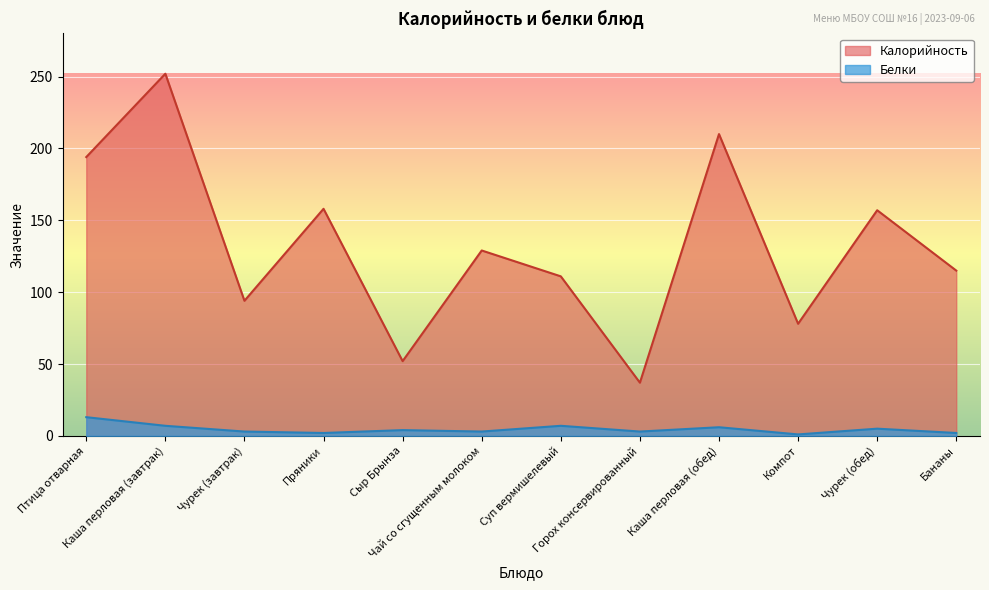

What is the minimum value shown in the chart?

1